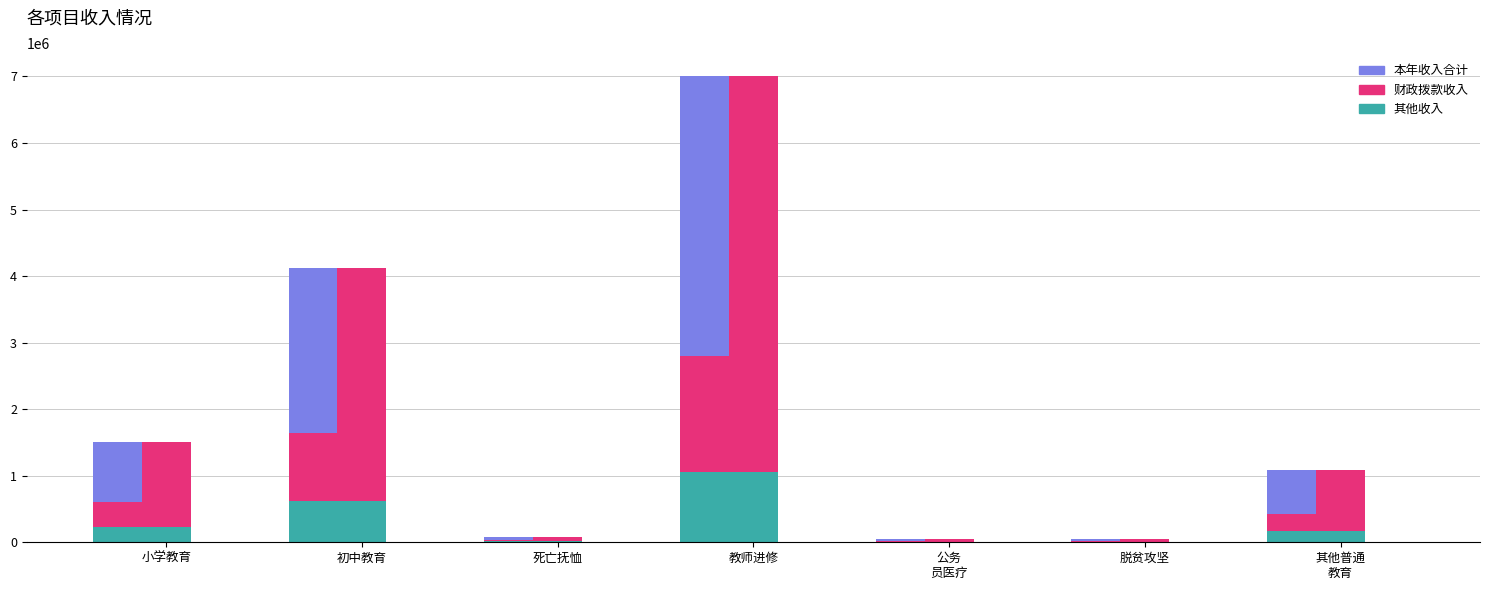

List the series in order of their peak value, highest first.

本年收入合计, 财政拨款收入, 其他收入